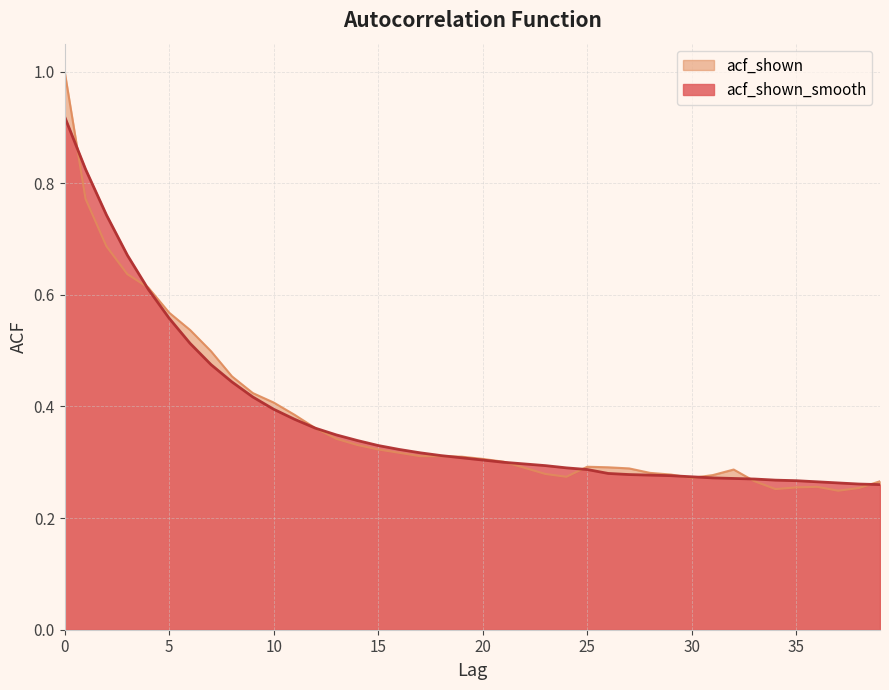

What is the sum of the acf_shown_smooth values at 35 and 5?

0.8